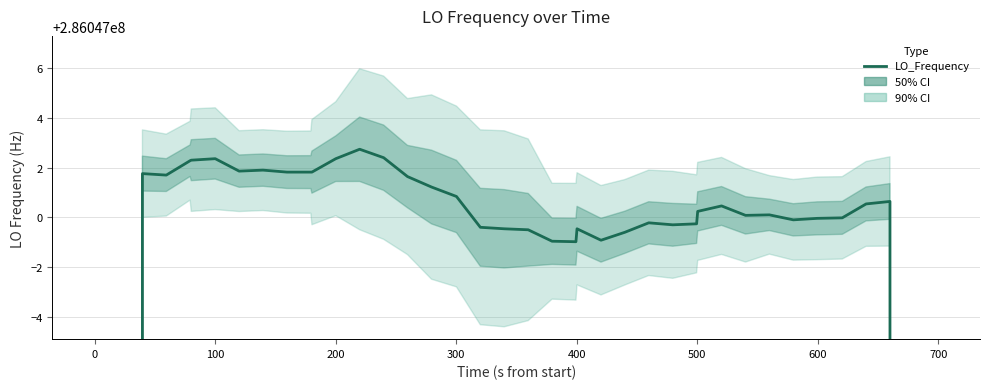

What is the value of the 9th point from the left?

286047001.9